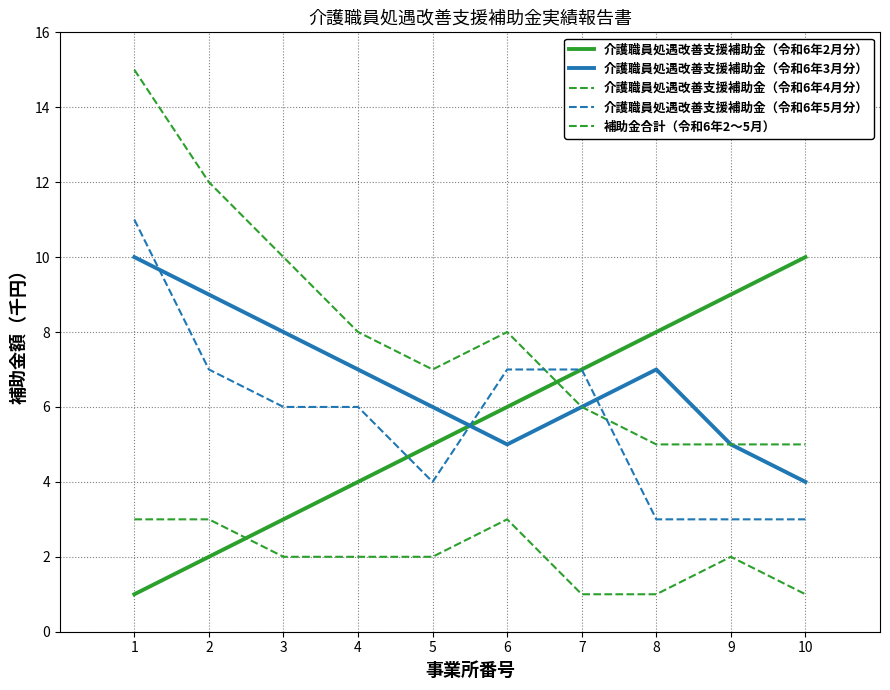

Where is the first local minimum for 介護職員処遇改善支援補助金（令和6年3月分）?

6